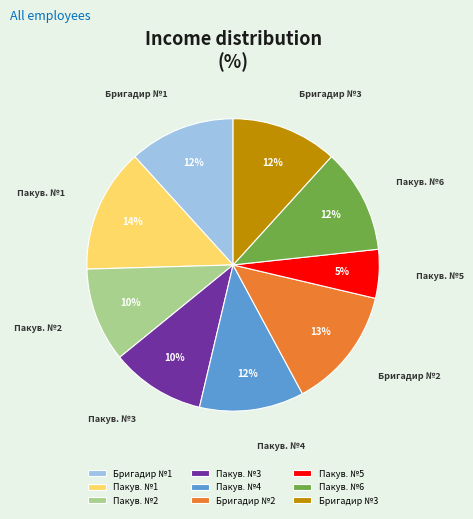

Is there any slice that represents more than half of the pie?

No